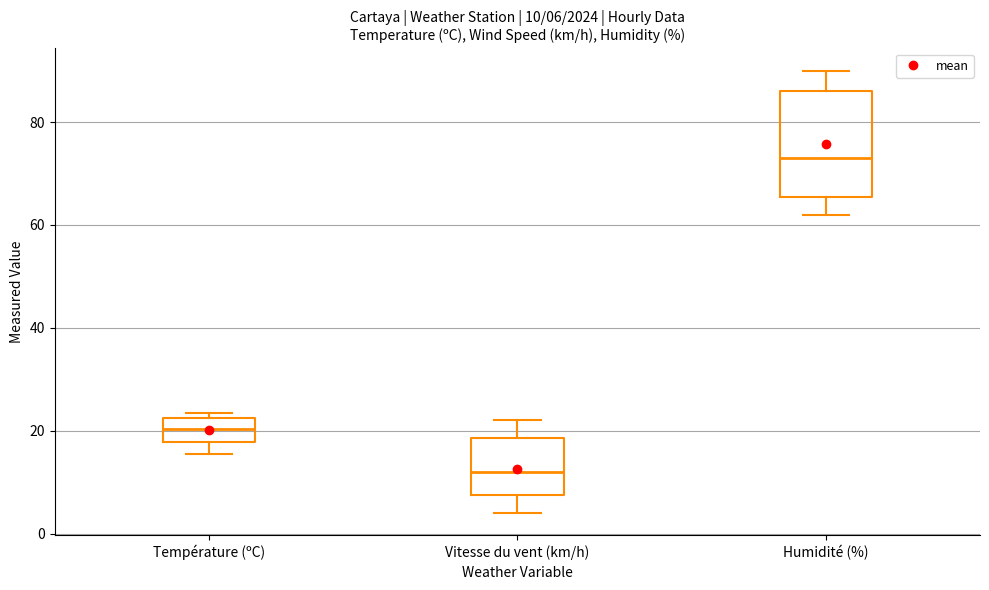

Comparing the boxes themselves (not the whiskers), which one is the tallest?

Humidité (%)